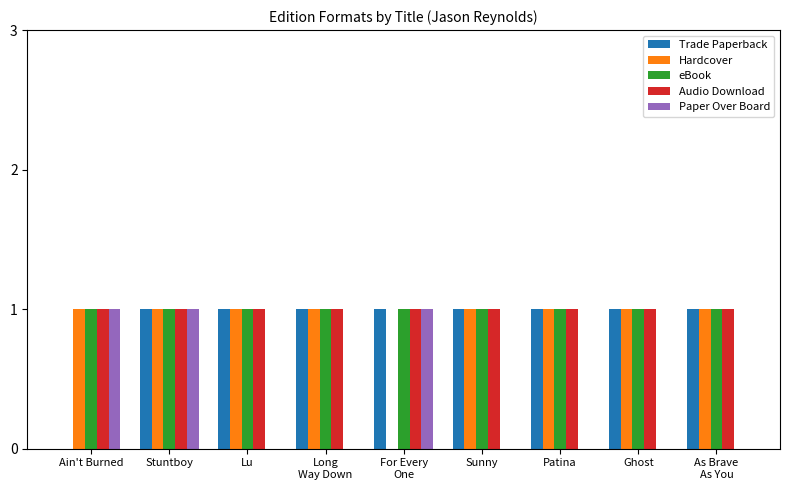

True or false: Paper Over Board has a value of 1 at Patina.

False